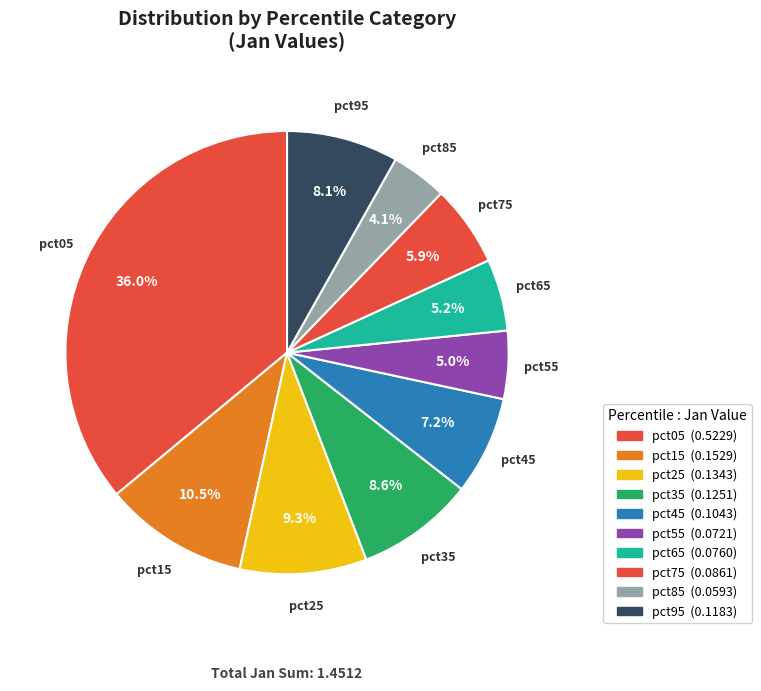

Combined, do pct75 and pct85 account for over 50%?

No